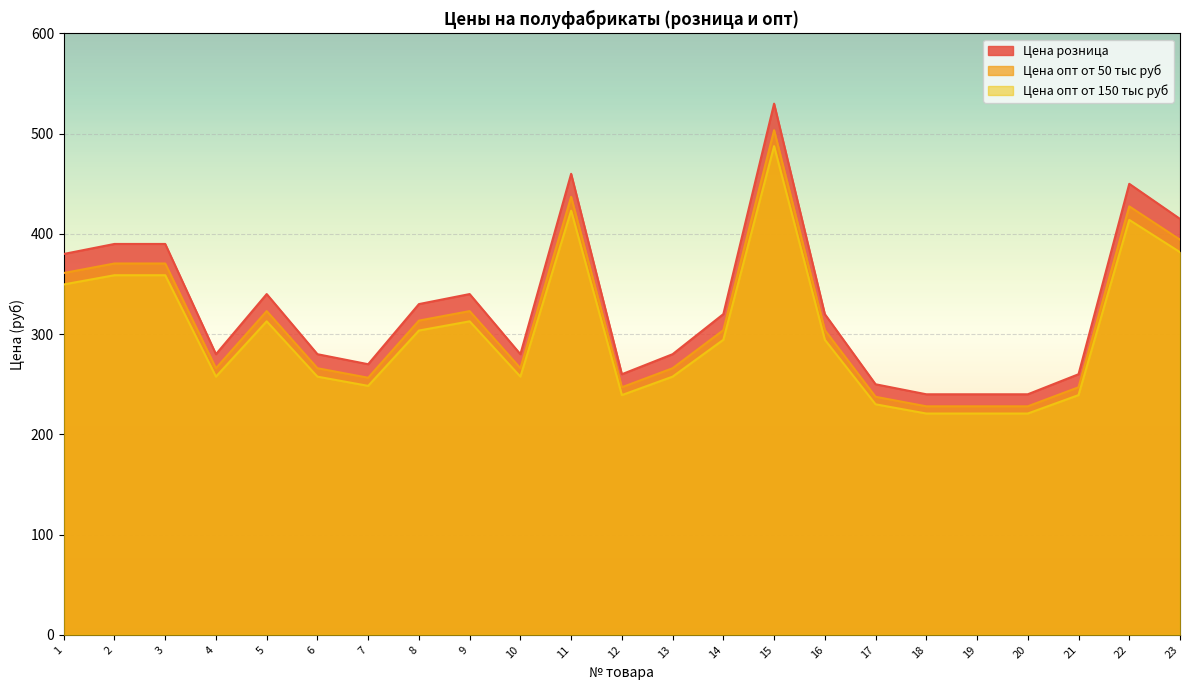

True or false: Цена розница and Цена опт от 50 тыс руб cross at least once.

False